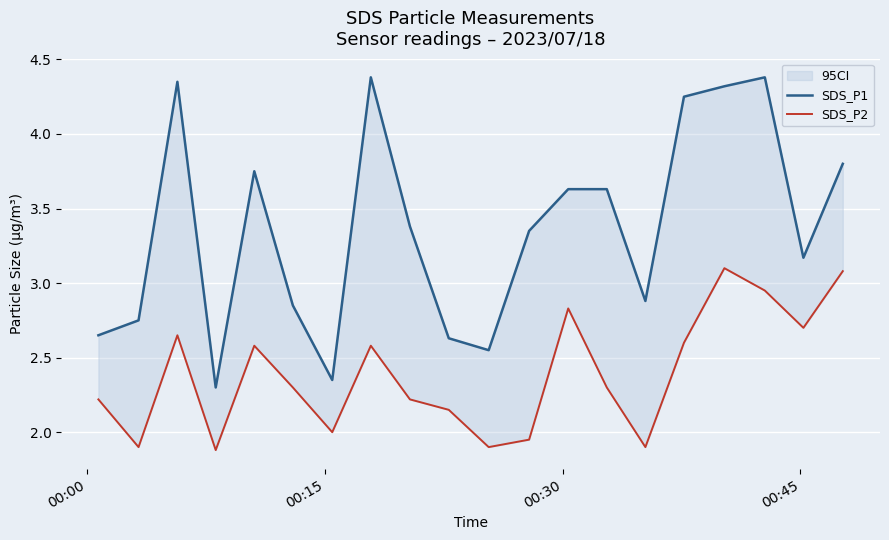

What is the highest value of the SDS_P2 series?

3.1